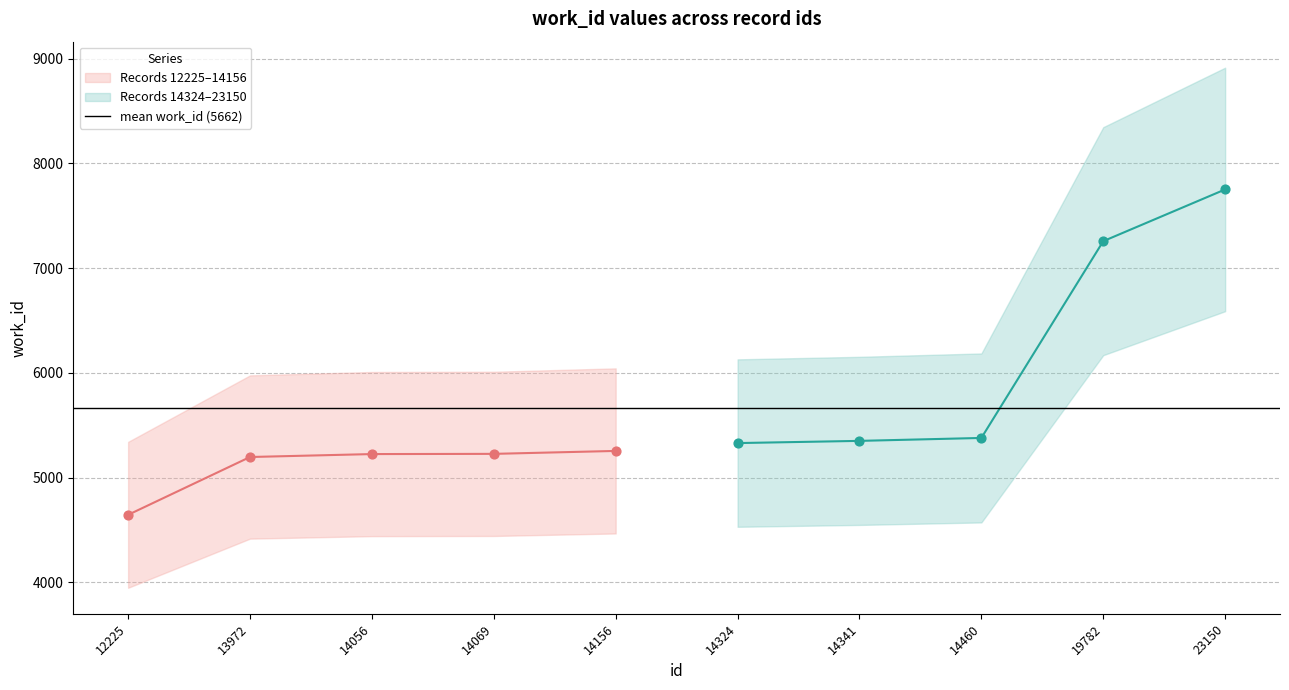

Which has a higher value, 14324 or 14460?

14460